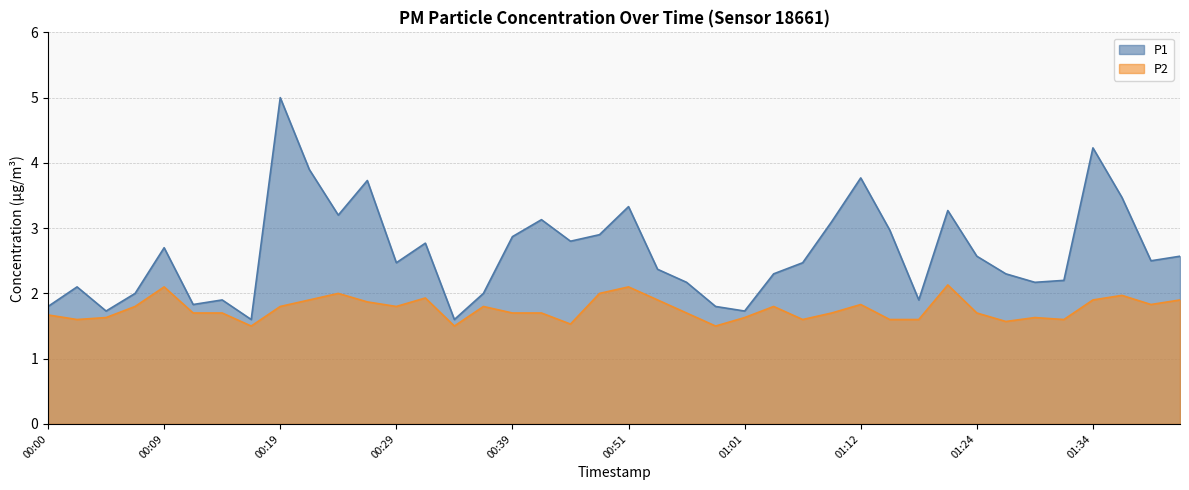

True or false: P1 and P2 cross at least once.

False